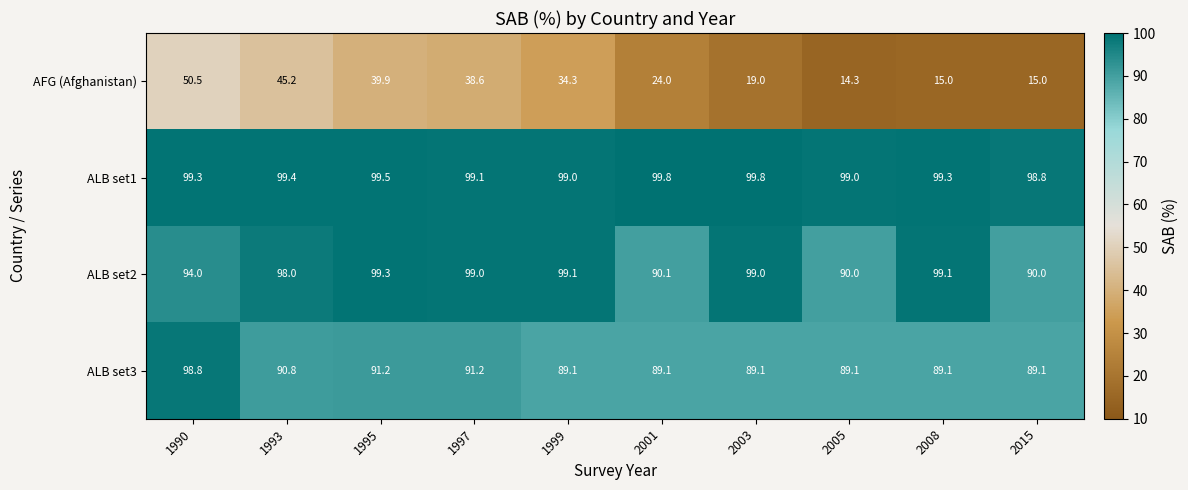

Rank the series at 2015 from highest to lowest value.

ALB set1, ALB set2, ALB set3, AFG (Afghanistan)